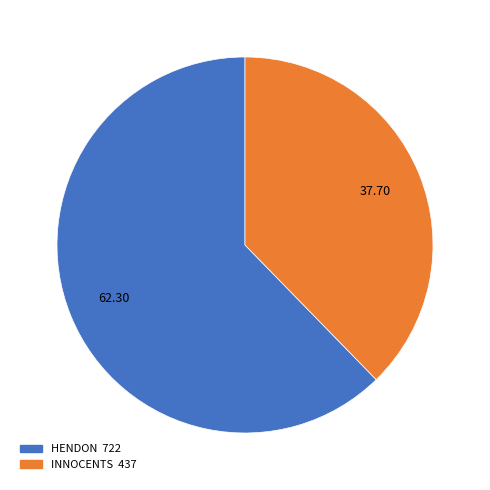

How many slices are in this pie chart?

2